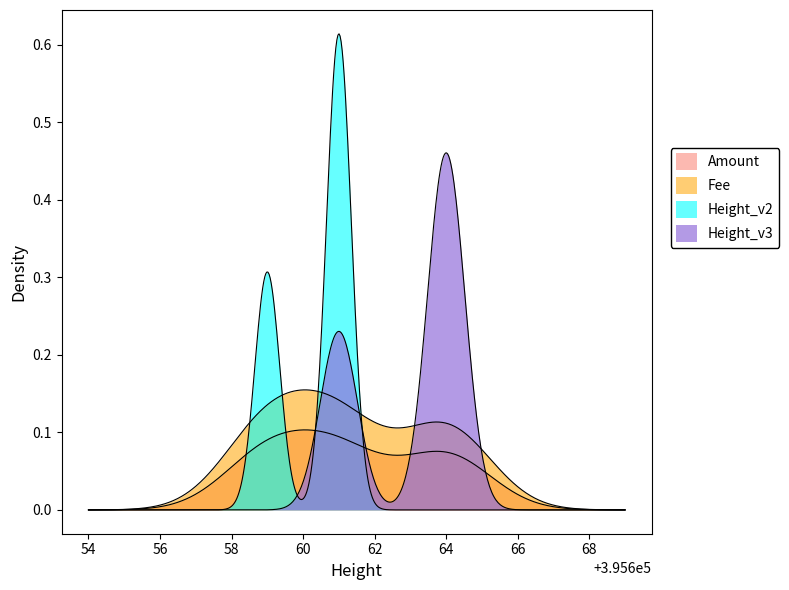

At how many categories does at least one series exceed 0?

3